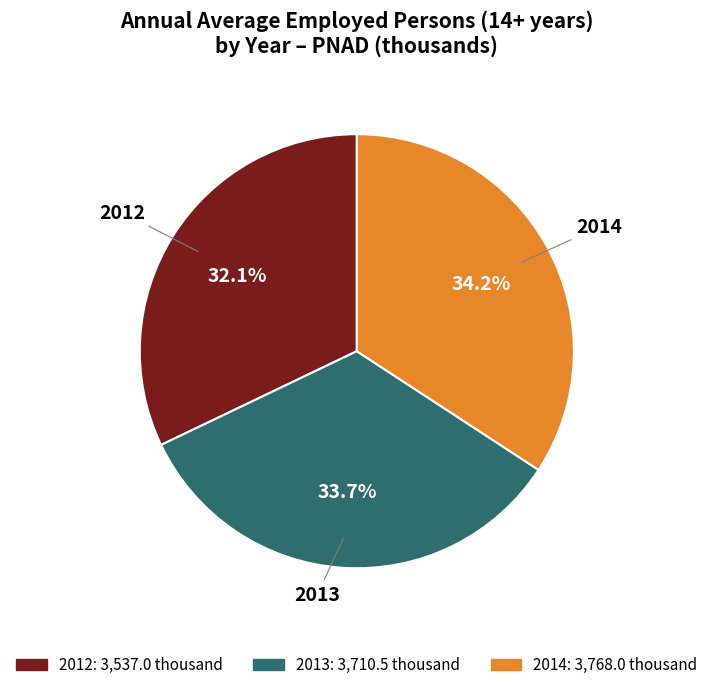

Is there a majority slice in this chart?

No